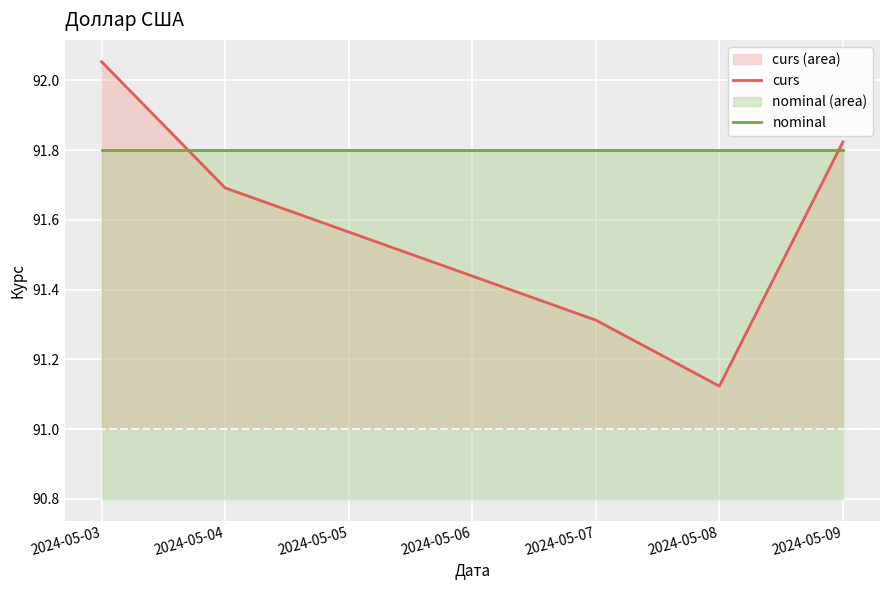

Is it true that nominal equals 91.8 at 2024-05-07?

True